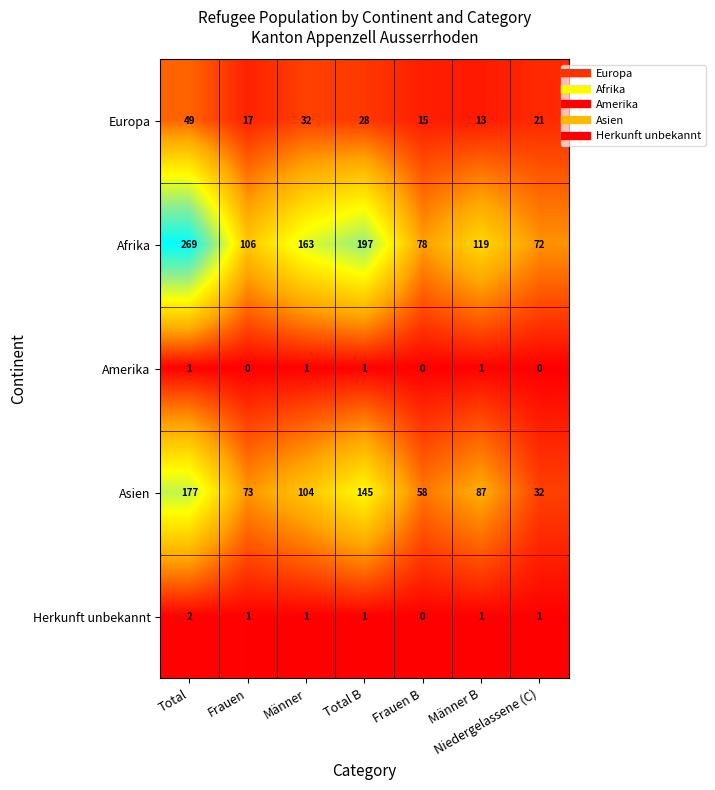

At Niedergelassene (C), list the series in order from smallest to largest.

Amerika, Herkunft unbekannt, Europa, Asien, Afrika